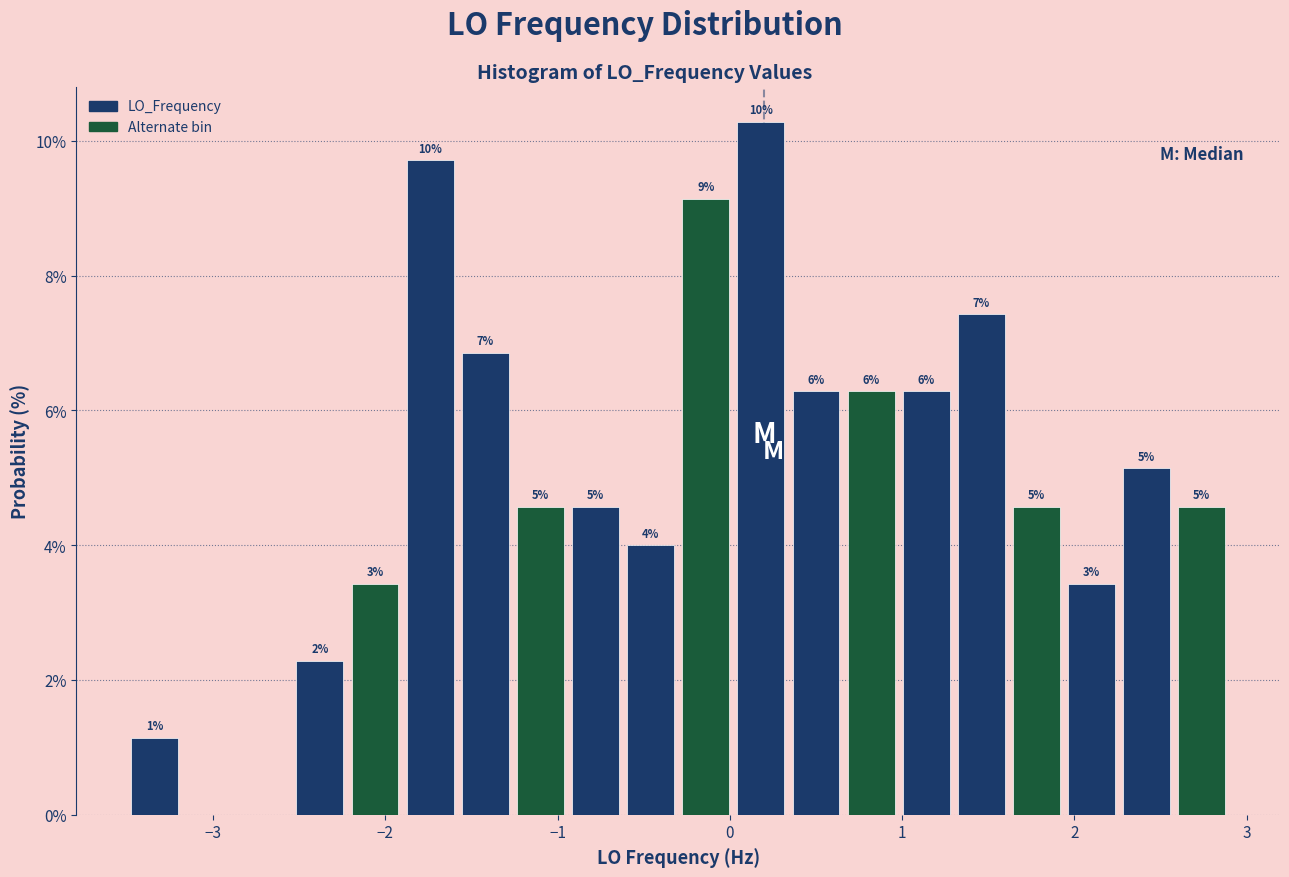

Read against the x-axis, roughly where is the centre of the tallest bar?

0.2